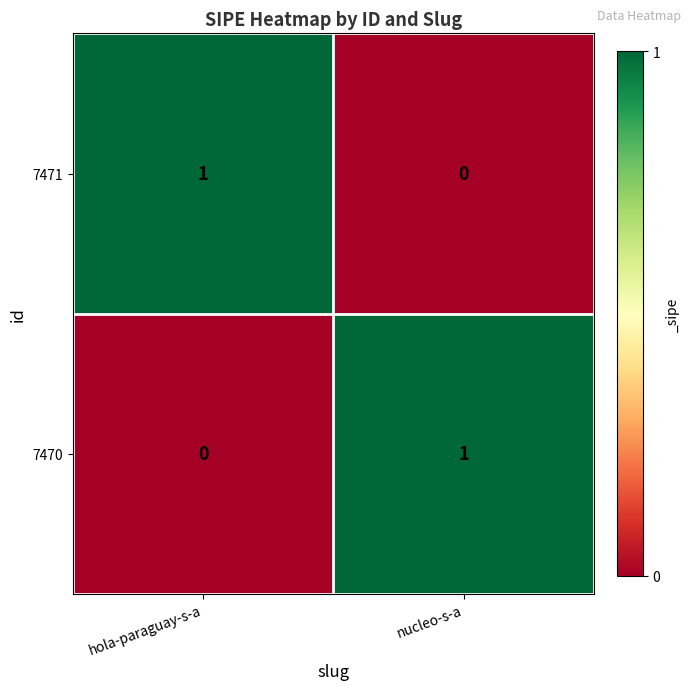

Is the value of 7470 at hola-paraguay-s-a greater than the value of 7471 at hola-paraguay-s-a?

No